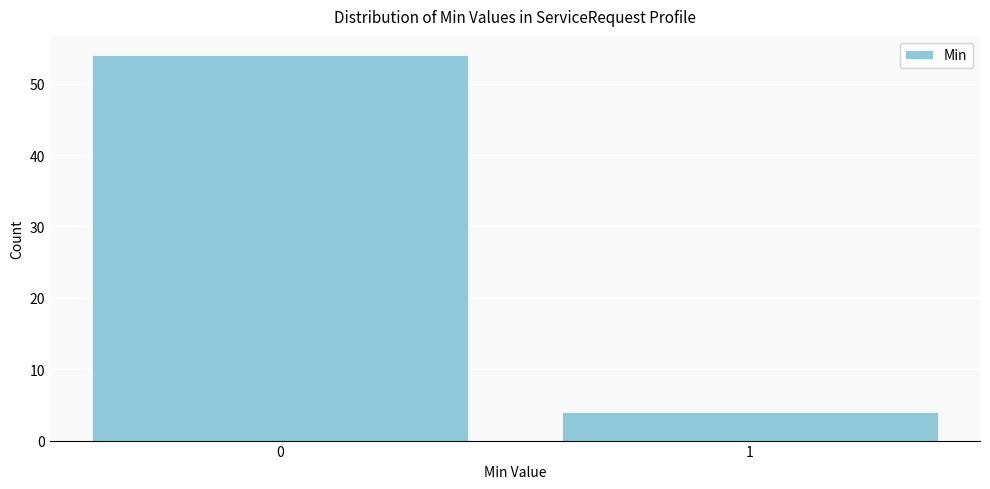

Reading left to right, what are all the values shown in this chart?

54	4